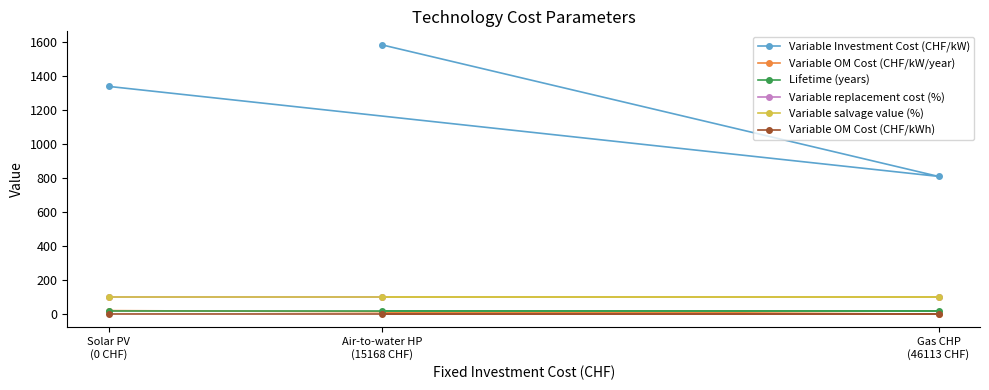

What is the highest value of the Variable OM Cost (CHF/kW/year) series?

20.0